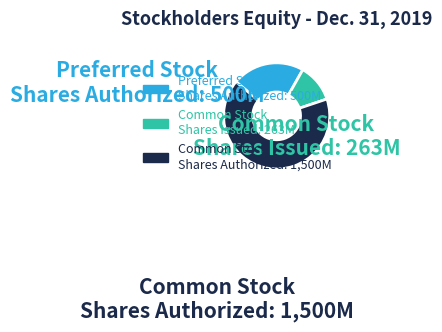

Which category has the biggest portion of the pie?

Common Stock Shares Authorized: 1,500M